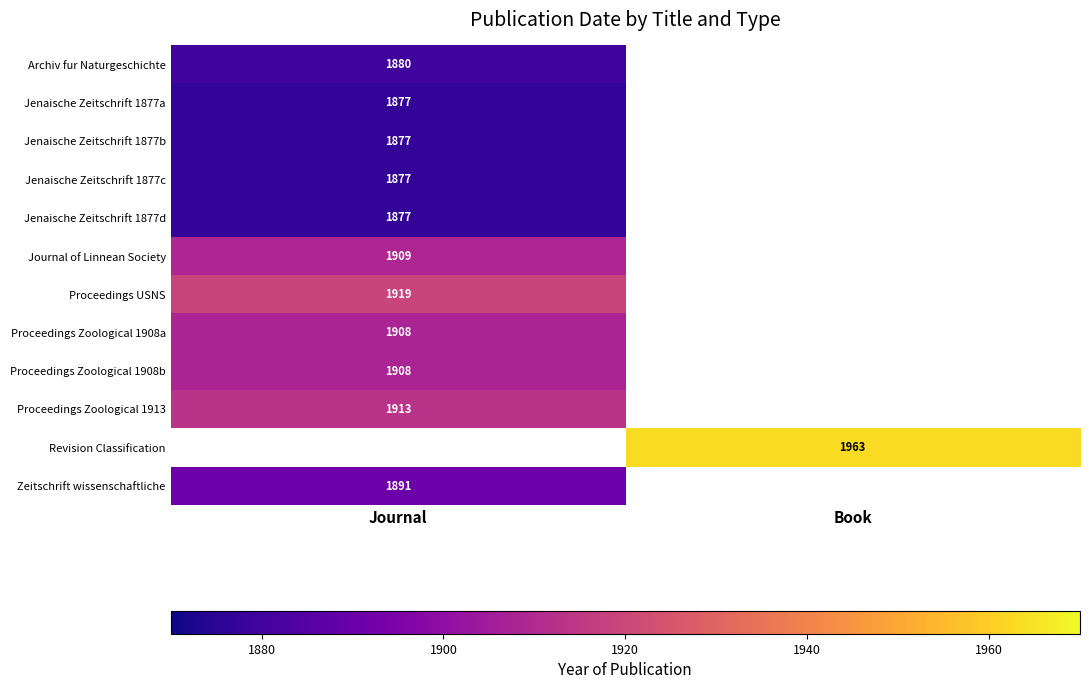

True or false: Journal of Linnean Society has a value of 1010 at Journal.

False